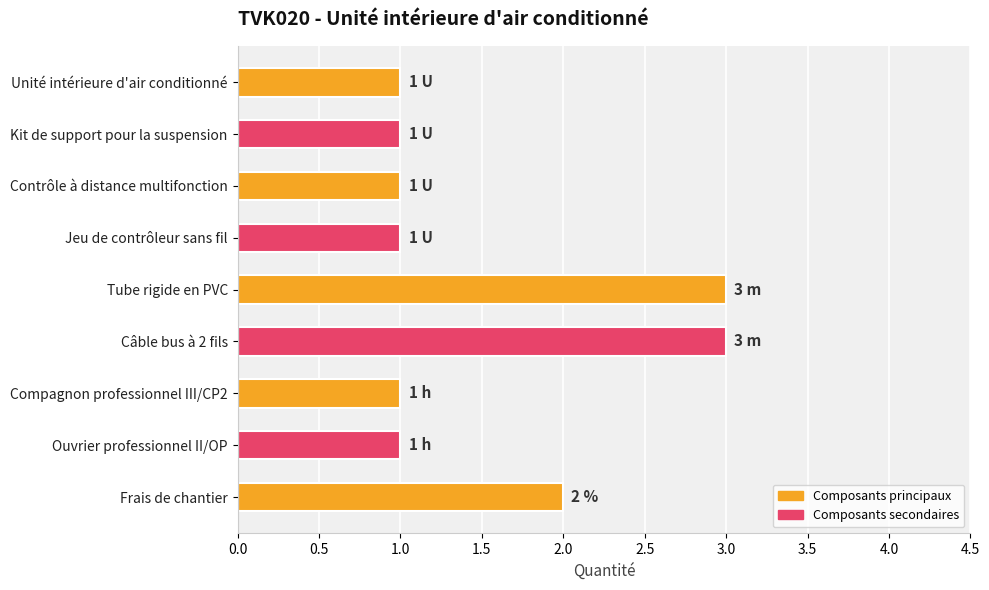

What is the label of the 8th bar from the bottom?

Kit de support pour la suspension